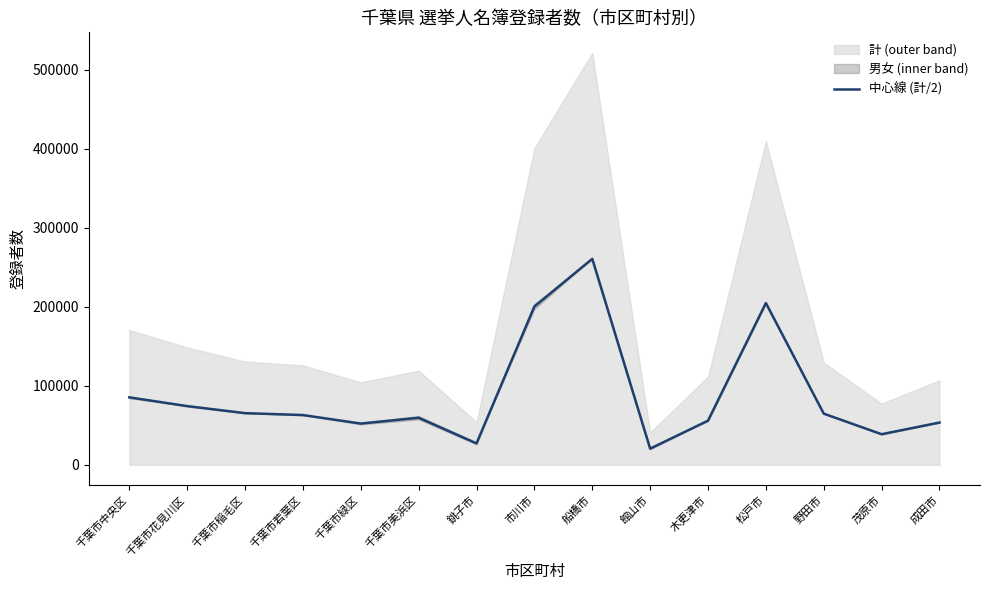

Reading left to right, what are all the values shown in this chart?

85343.0	74287.0	65366.5	62952.5	52167.5	59556.0	27065.5	200427.0	260724.5	20433.0	55829.5	204766.5	64730.0	38702.5	53461.0